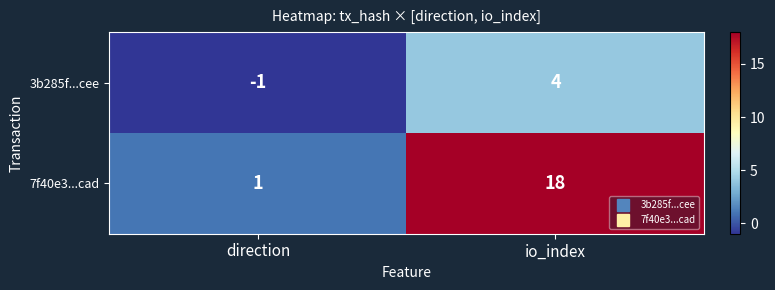

What is the maximum value shown in the chart?

18